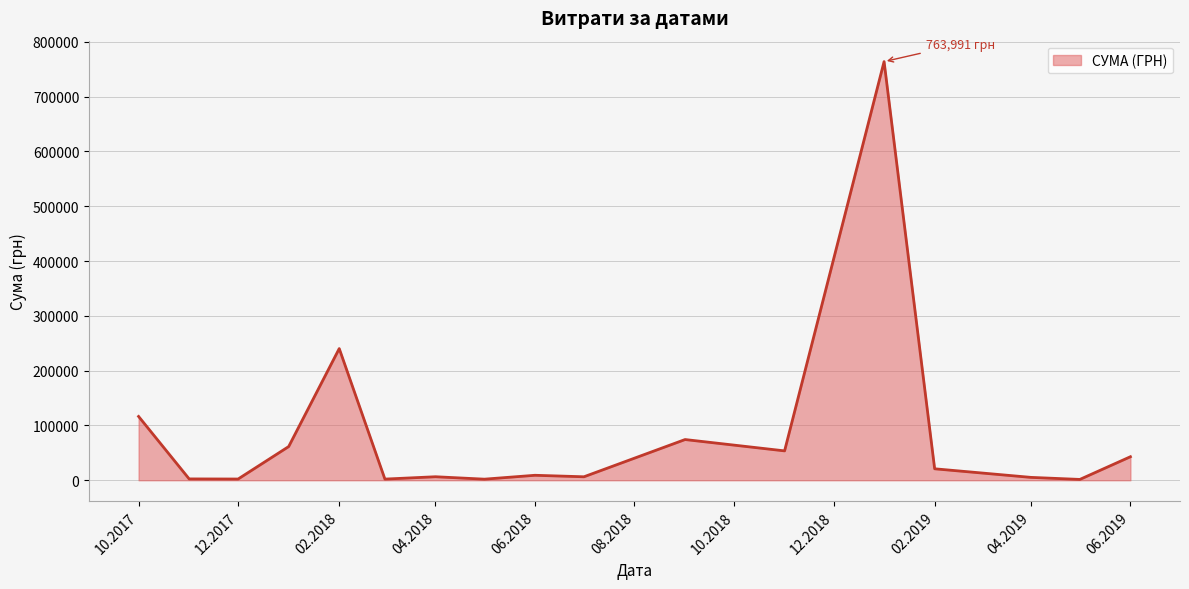

Does the chart have visible grid lines?

Yes